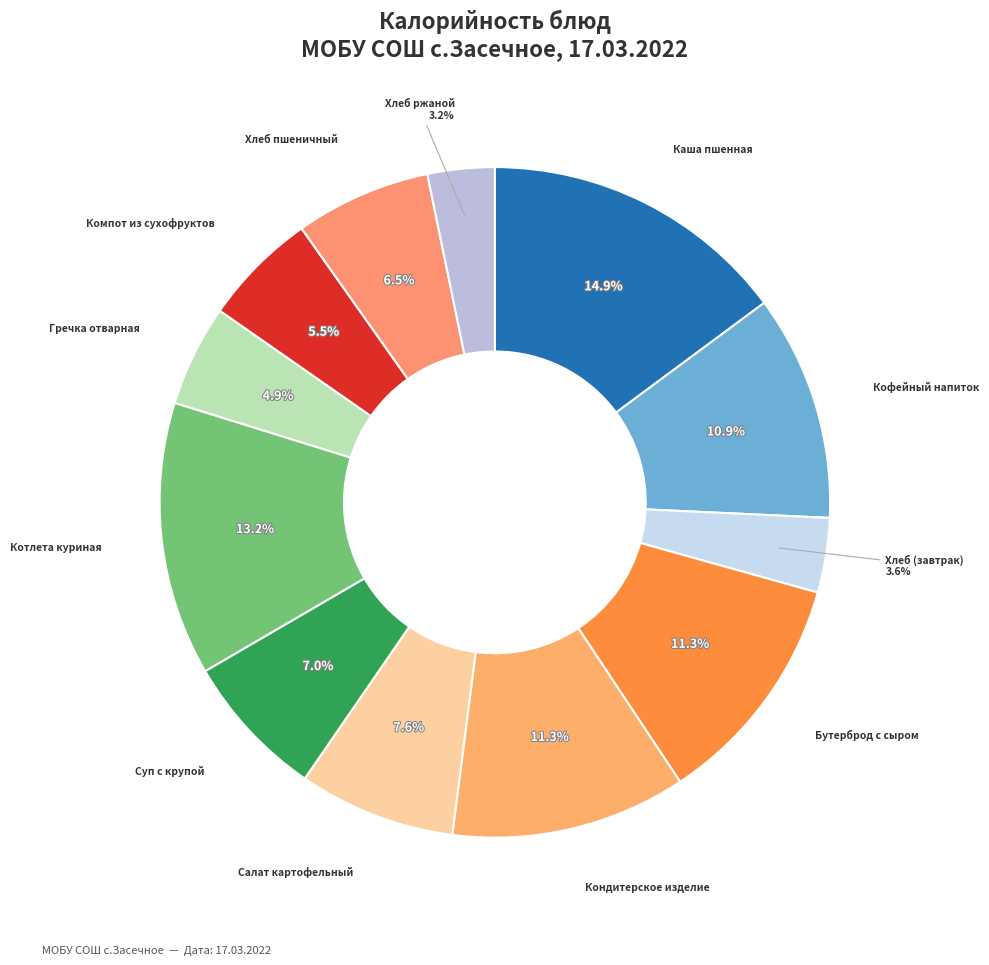

Count the number of slices in the pie.

12